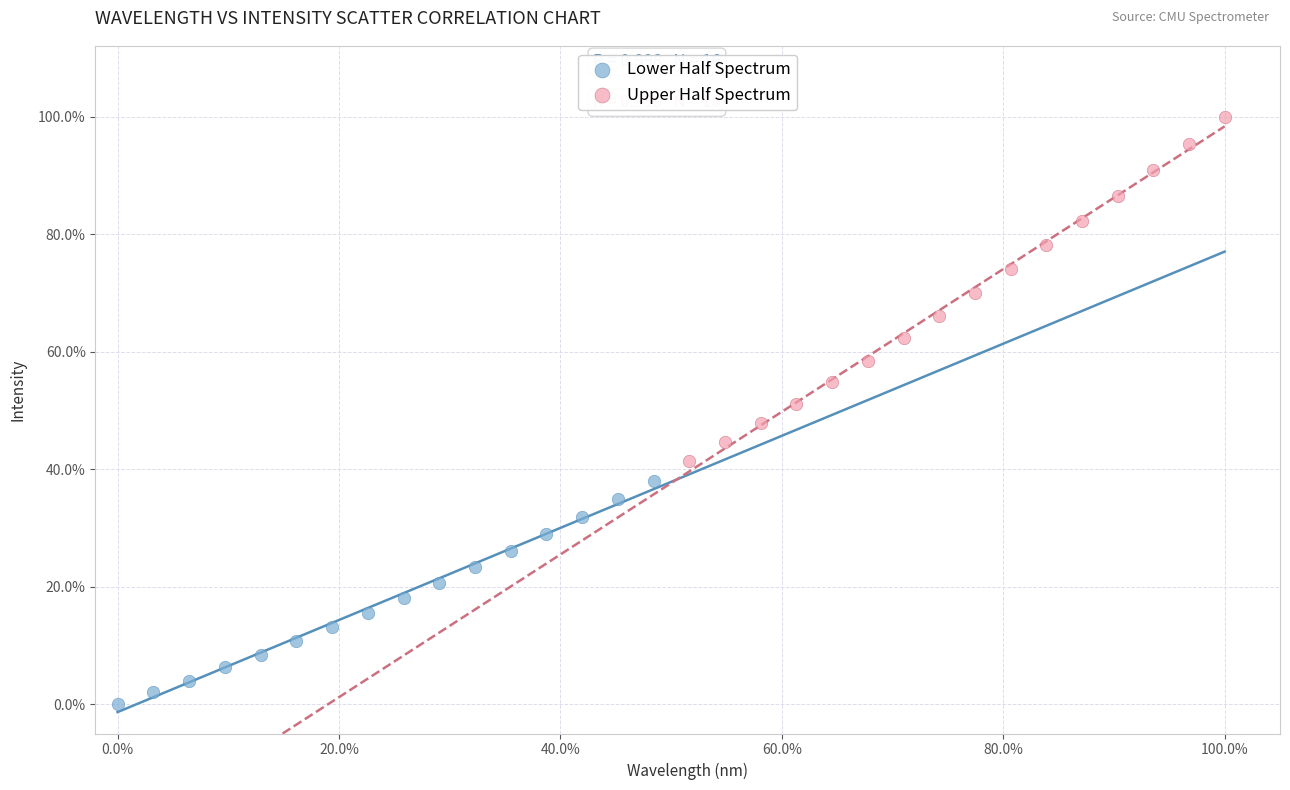

Which series has the widest spread of Y values?

Upper Half Spectrum